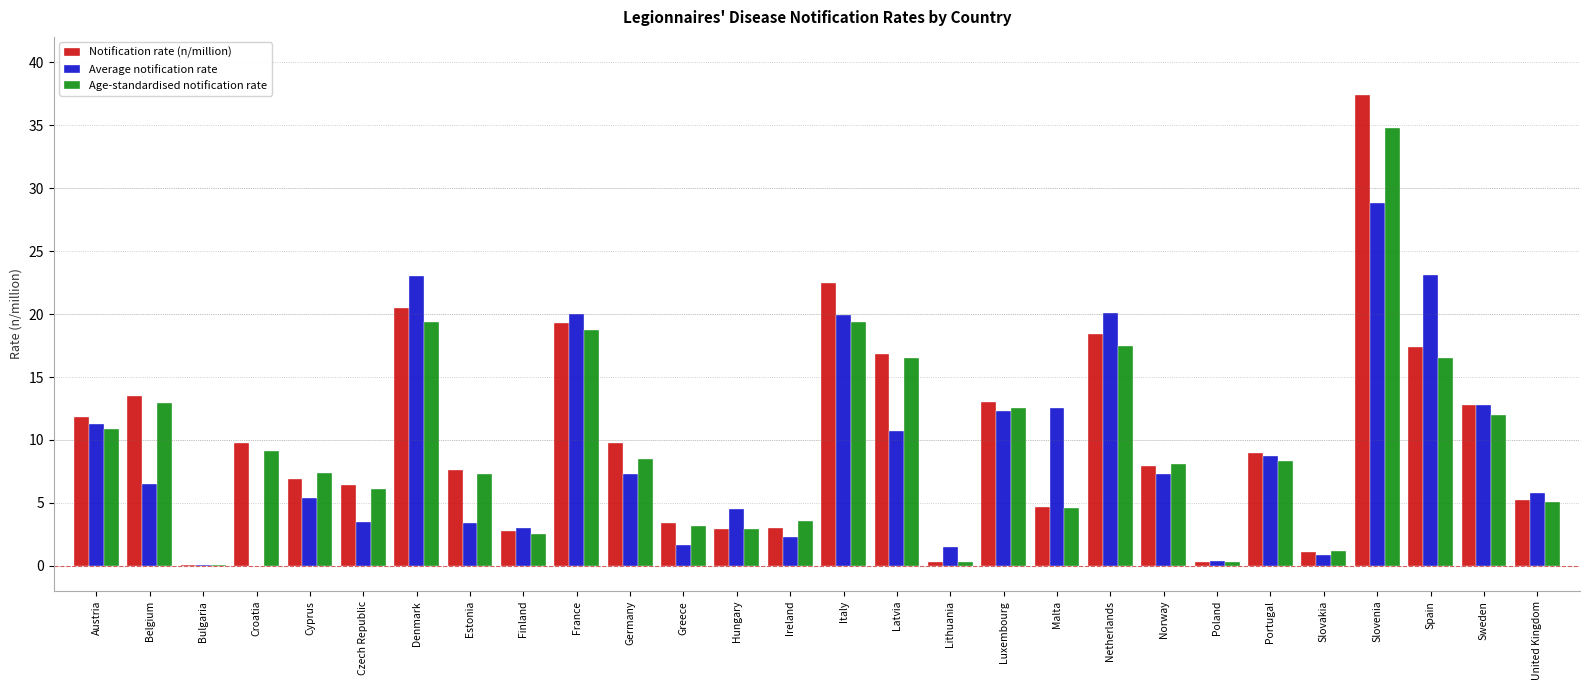

What is the spread (max minus min) of values at Cyprus?

2.0